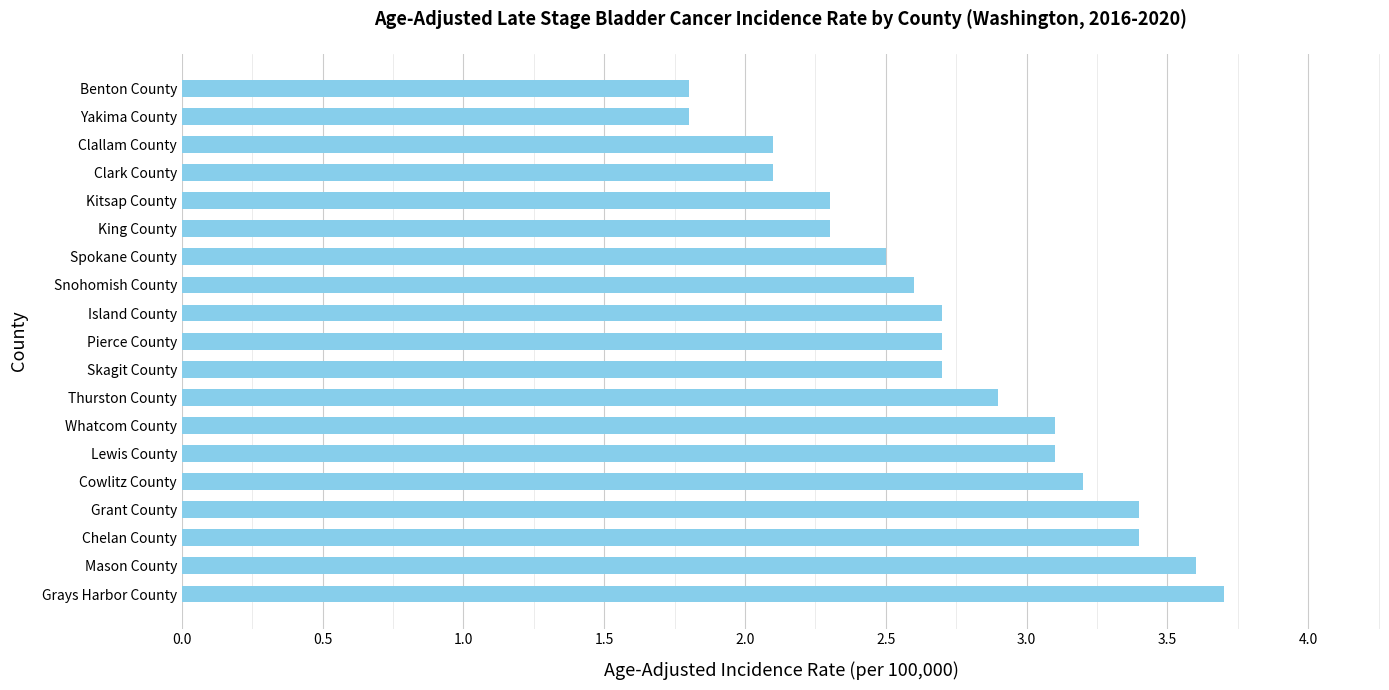

What is the greatest value displayed?

3.7